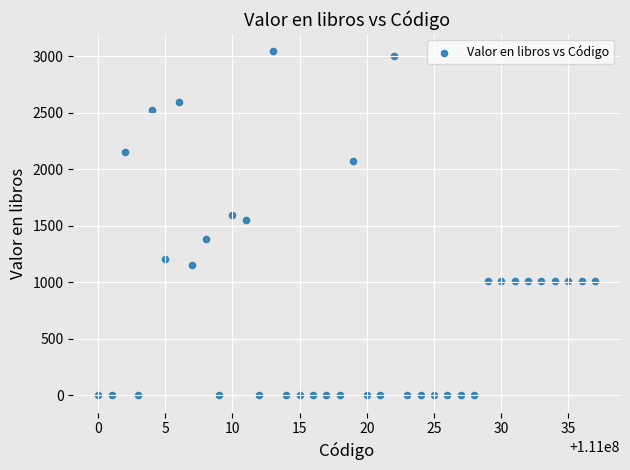

What Y value in the scatter plot is closest to 1521?

1554.8